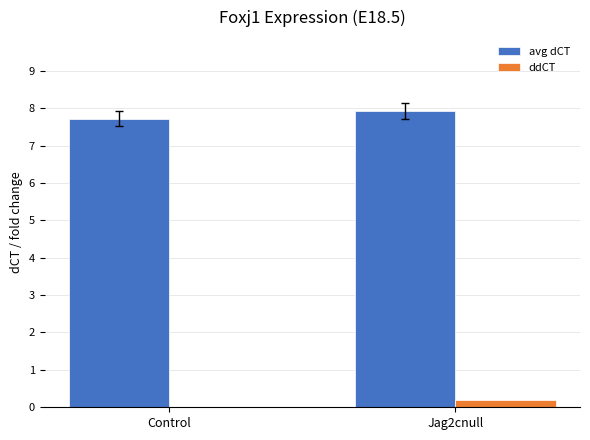

The value of avg dCT at Control is 13.3. True or false?

False